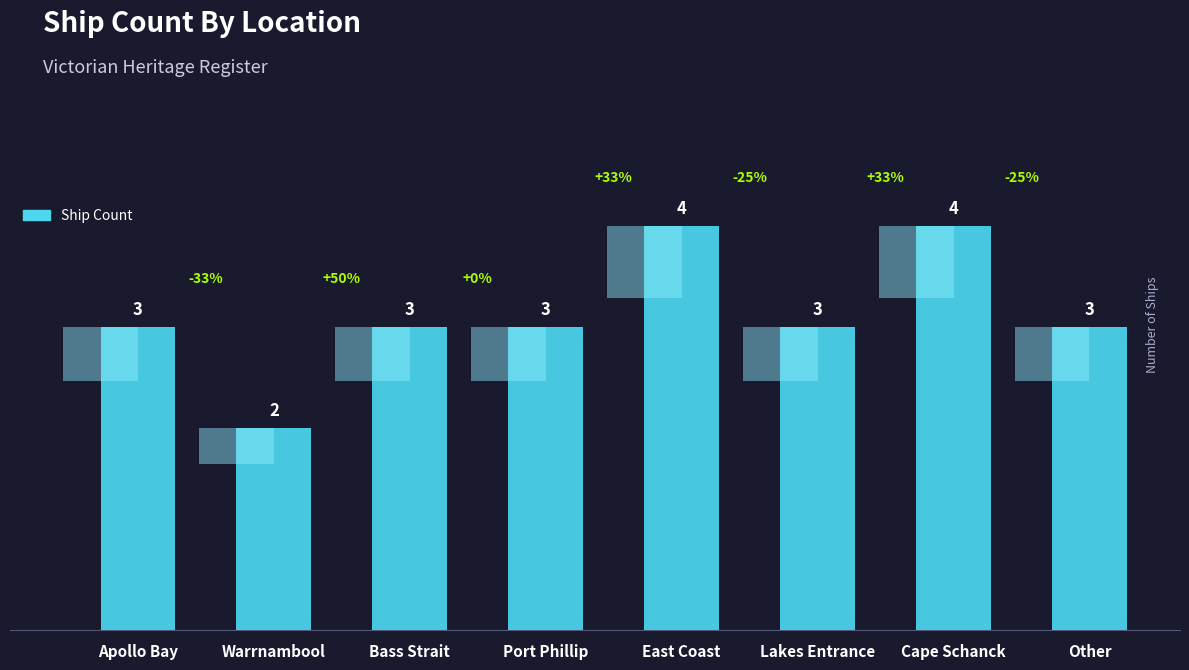

Reading left to right, what are all the values shown in this chart?

Apollo Bay=3	Warrnambool=2	Bass Strait=3	Port Phillip=3	East Coast=4	Lakes Entrance=3	Cape Schanck=4	Other=3